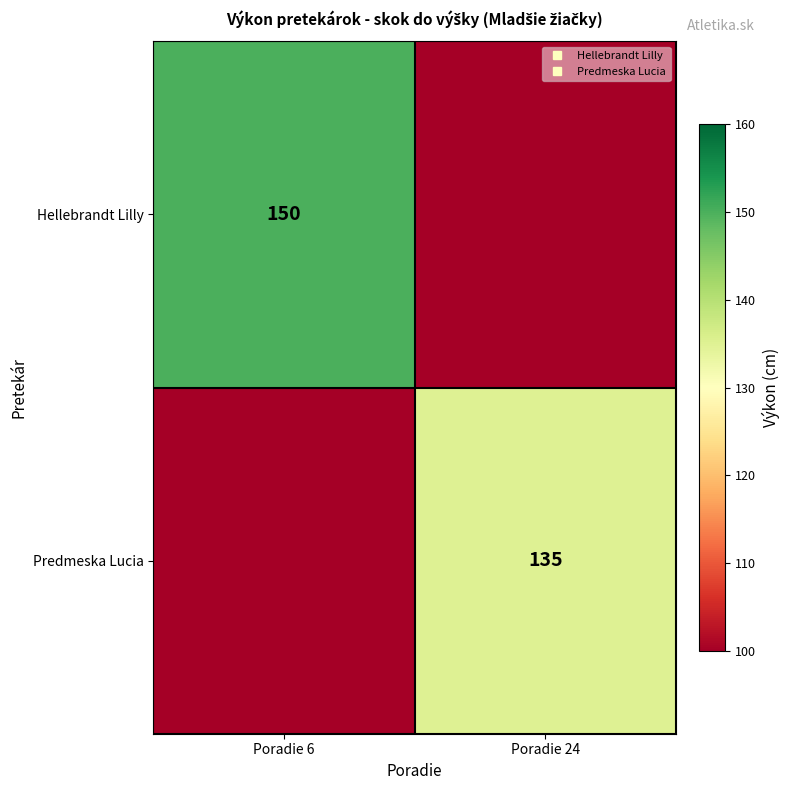

Rank the series at Poradie 6 from highest to lowest value.

Hellebrandt Lilly, Predmeska Lucia